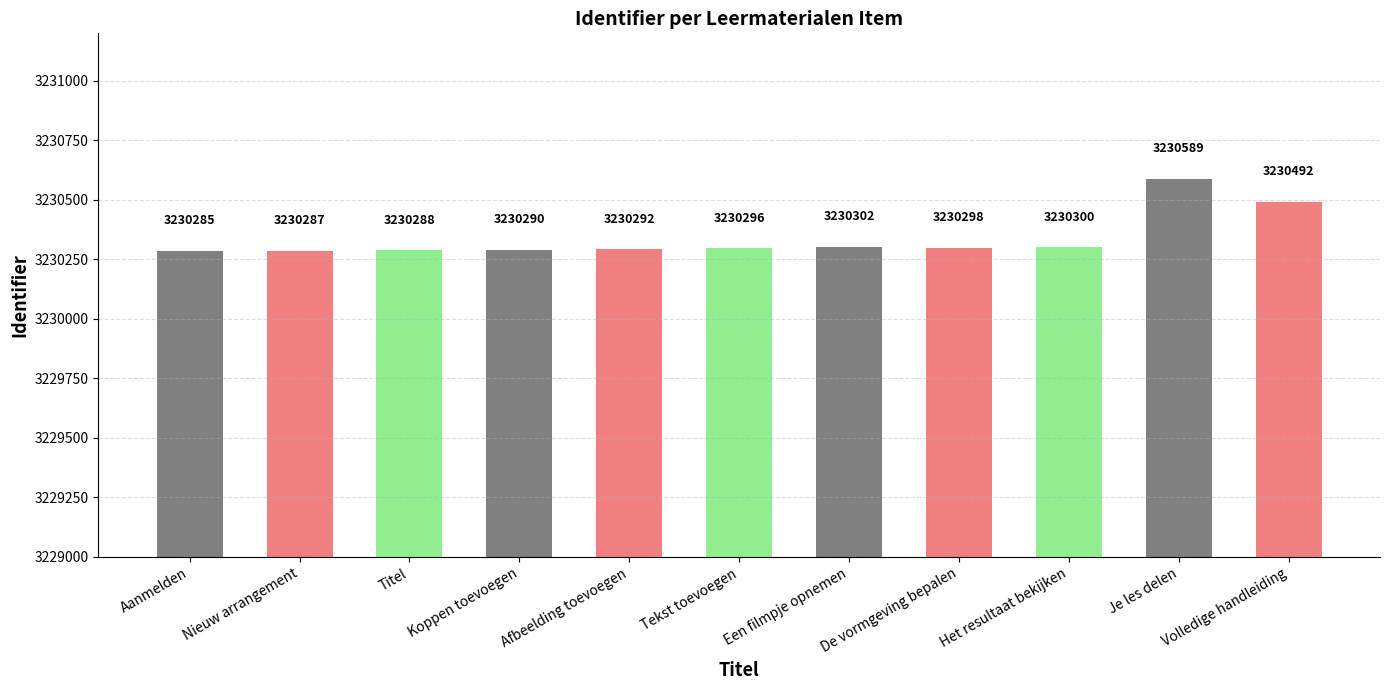

The value at Volledige handleiding is 3230492. True or false?

True